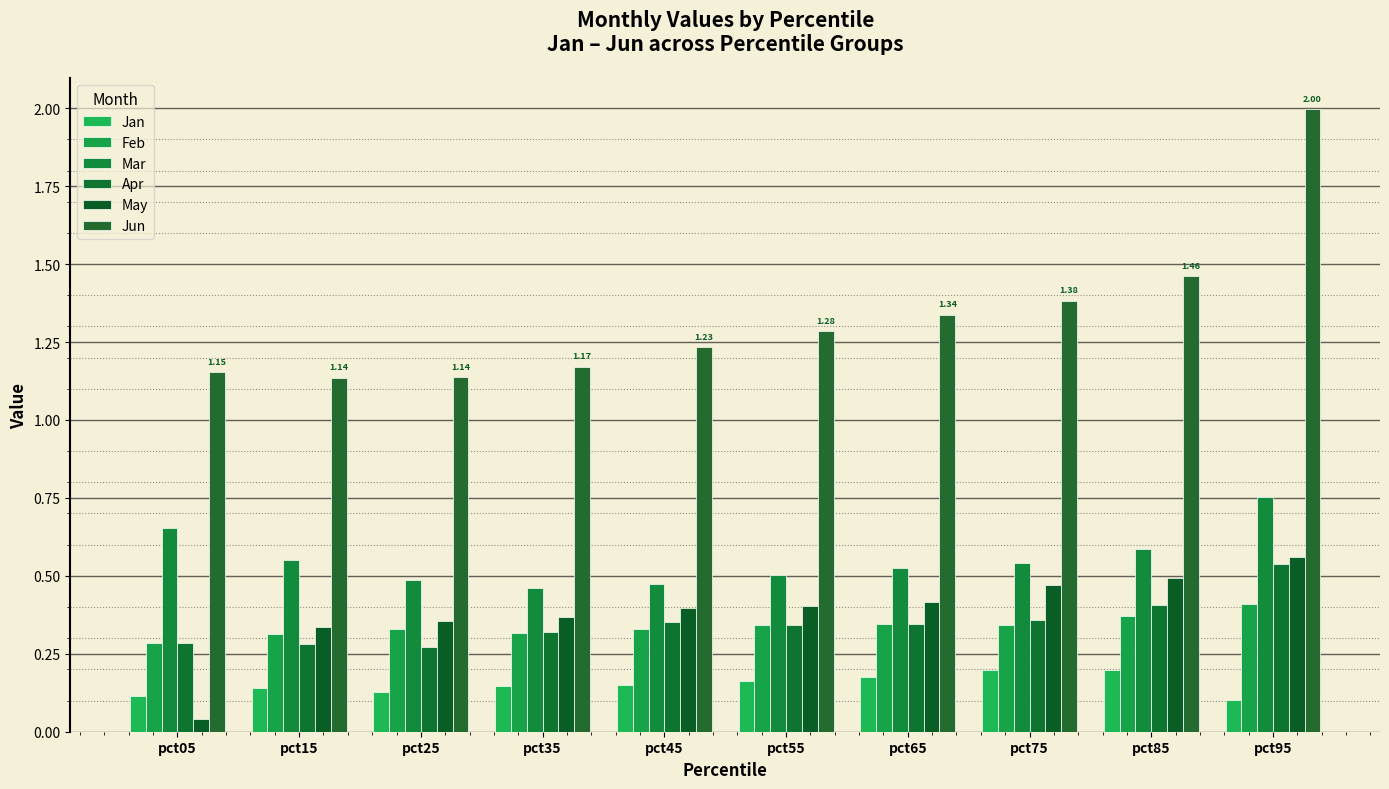

How many groups of bars are there?

10